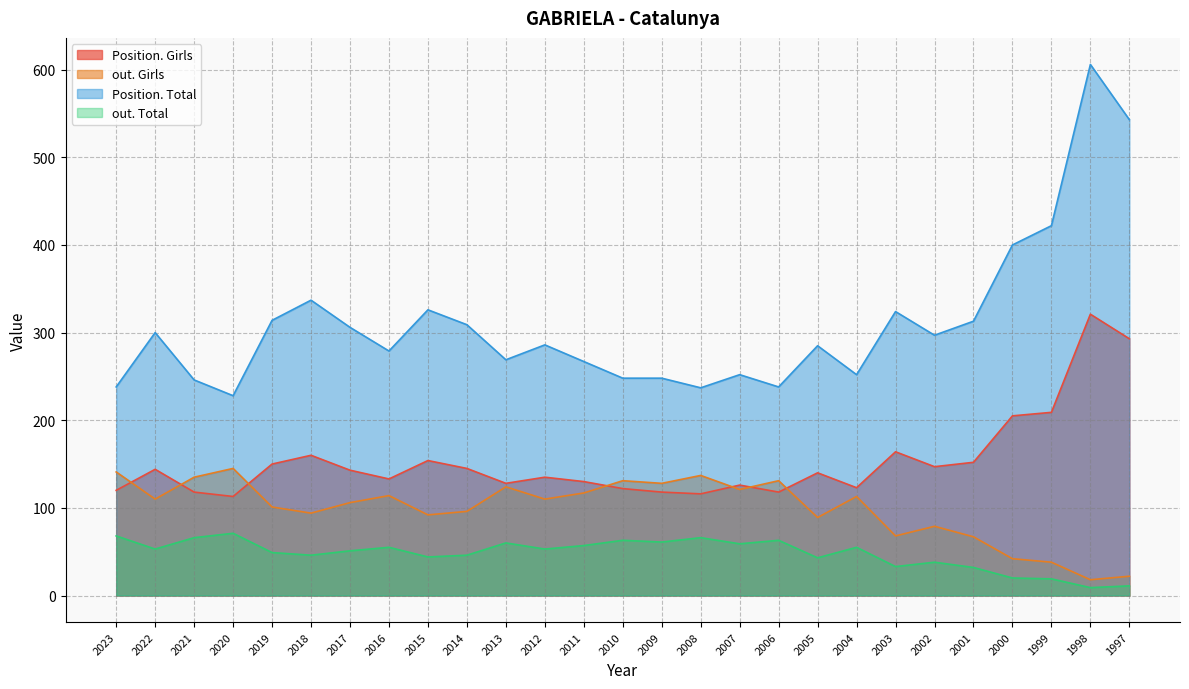

Rank the categories by out. Girls value from lowest to highest.

1998, 1997, 1999, 2000, 2001, 2003, 2002, 2005, 2015, 2018, 2014, 2019, 2017, 2022, 2012, 2004, 2016, 2011, 2007, 2013, 2009, 2010, 2006, 2021, 2008, 2023, 2020